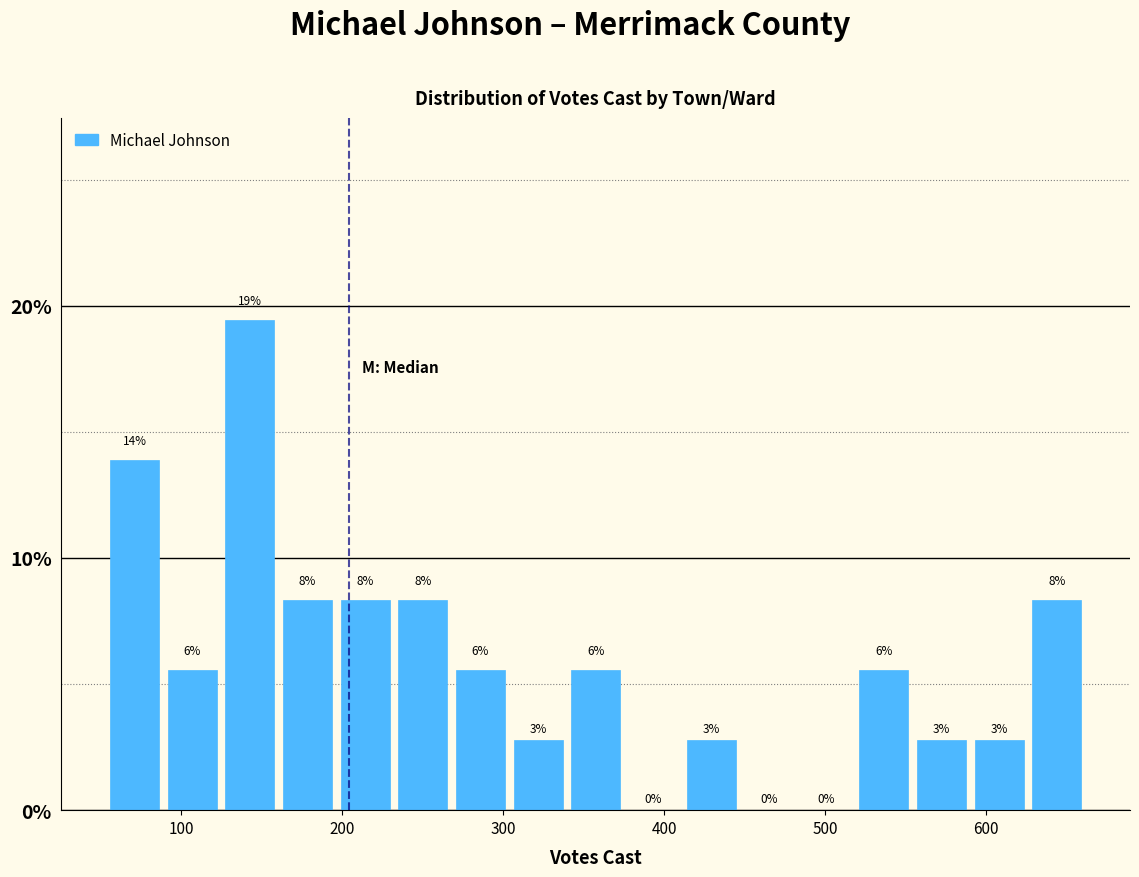

Read against the x-axis, roughly where is the centre of the tallest bar?

140